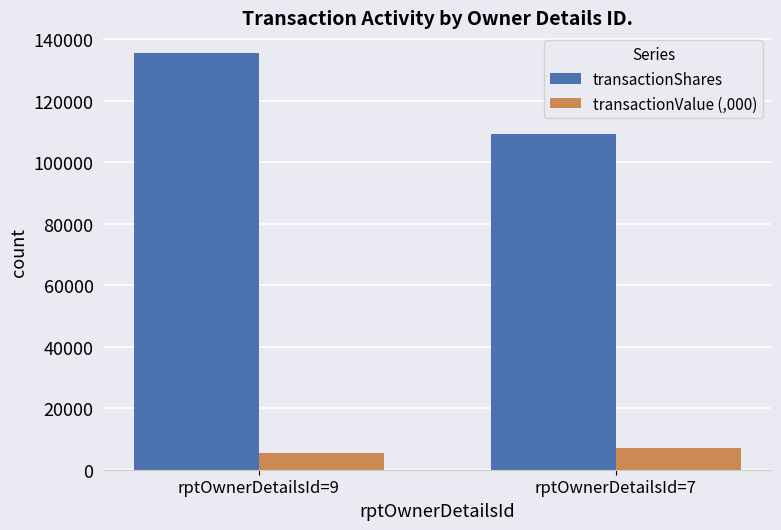

Which series changed the most between rptOwnerDetailsId=9 and rptOwnerDetailsId=7?

transactionShares